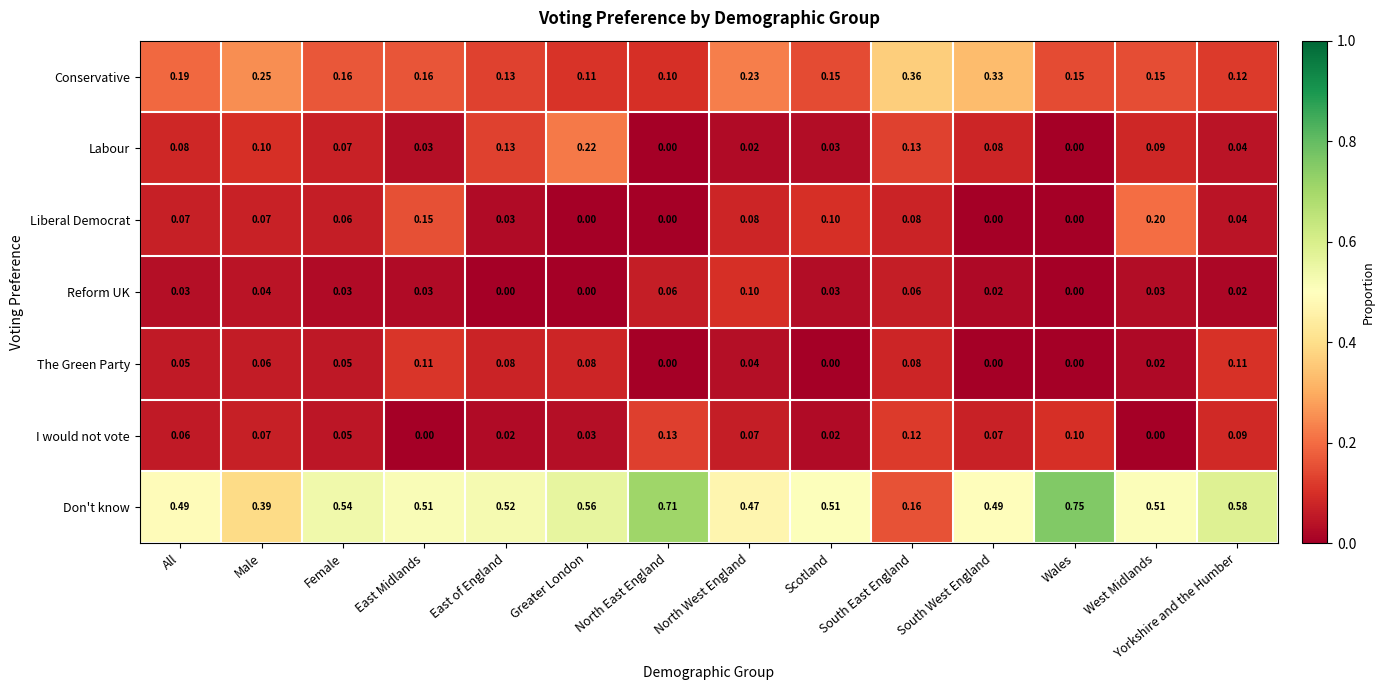

List the series in order of their peak value, highest first.

Don't know, Conservative, Labour, Liberal Democrat, I would not vote, The Green Party, Reform UK